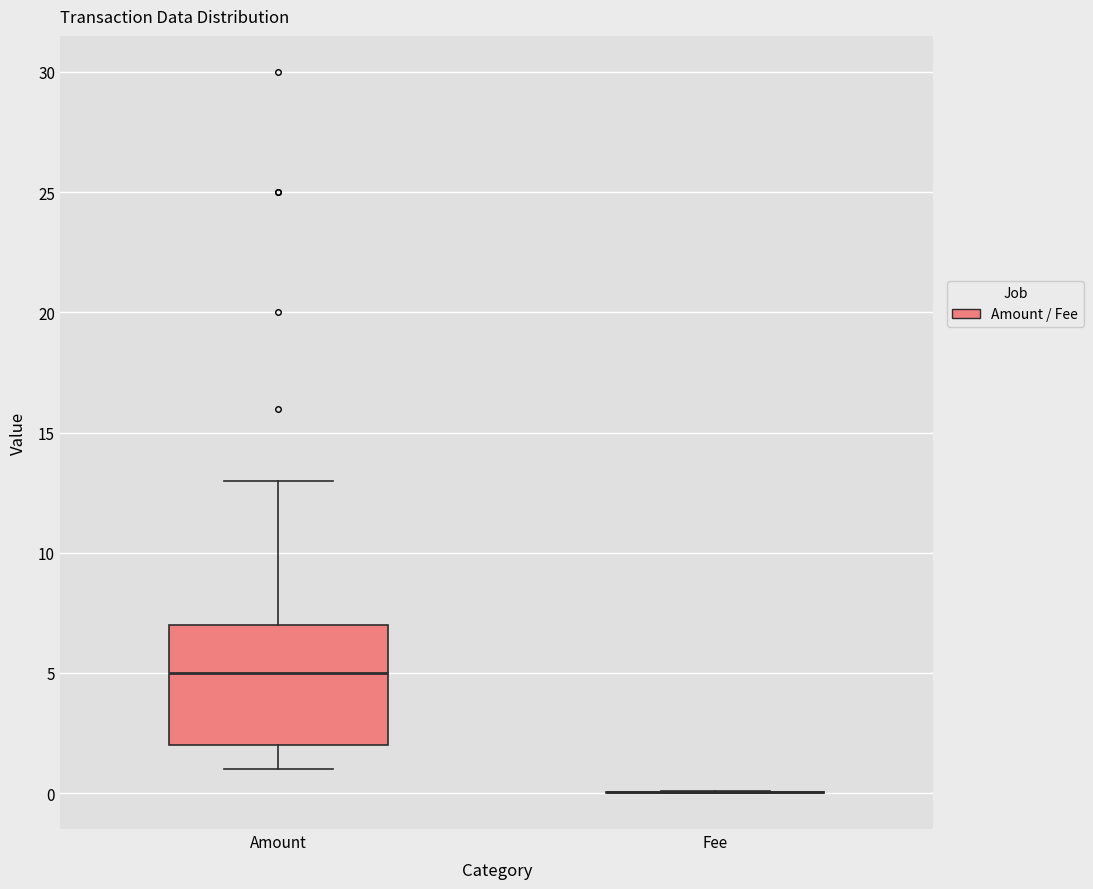

Reading left to right, transcribe this box plot: for each box, give where its median line is, the range the box spans, and where its two whiskers end, as read against the y-axis. The values are not printed on the chart, so give them approximately, as read against the axis.

Amount: median 5, box 2 to 7, whiskers 1 to 13
Fee: box collapsed to a line at 0, whiskers 0 to 0